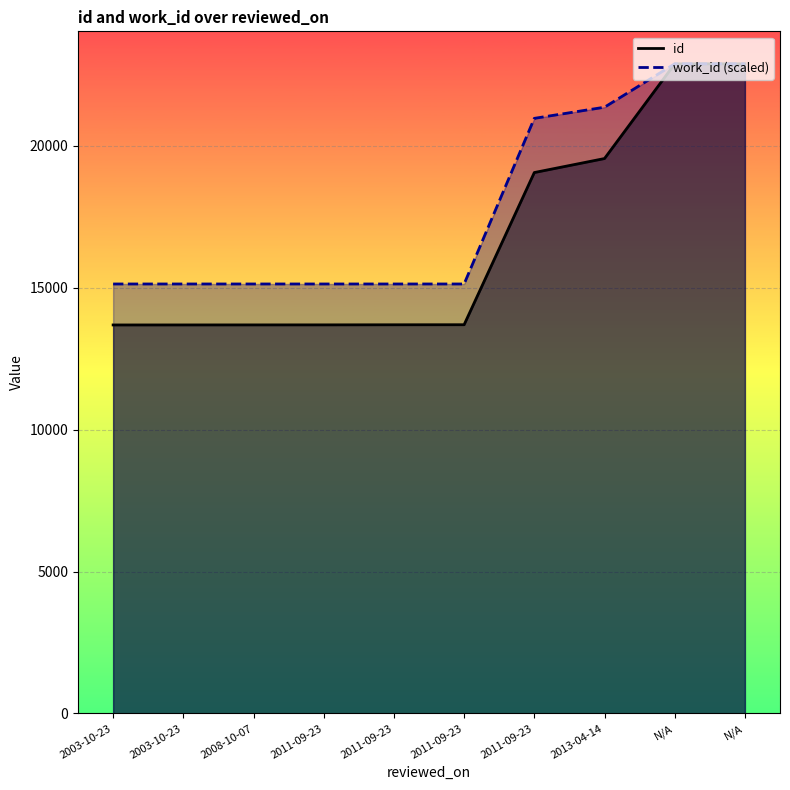

What is the label of the 1st point from the left?

2003-10-23